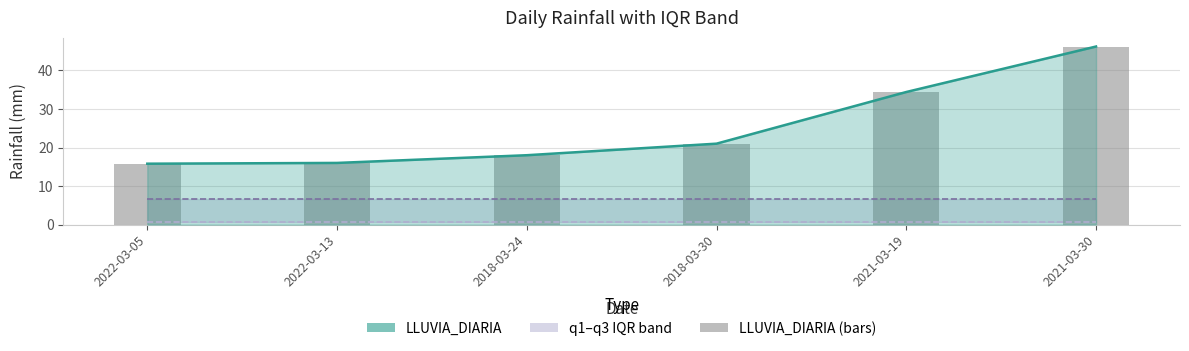

What is the average value of the q3 series?

6.6